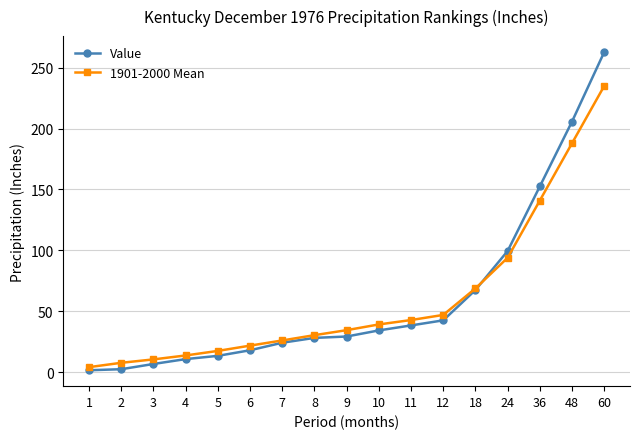

What is the highest value of the Value series?

262.8